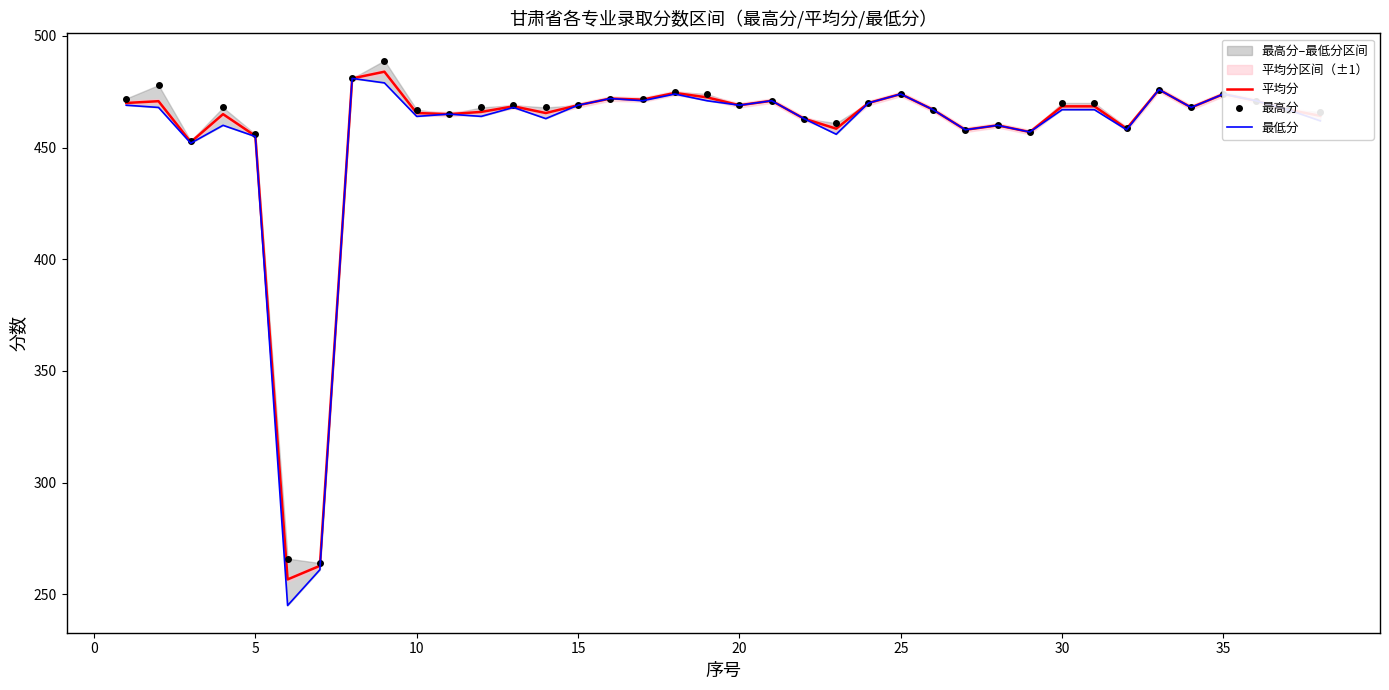

What is the value of the 平均分 point at the 4th from the left?

465.0